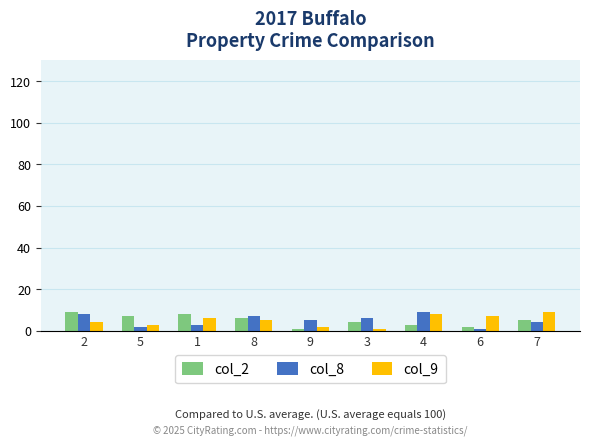

True or false: col_8 has a value of 10 at 3.

False